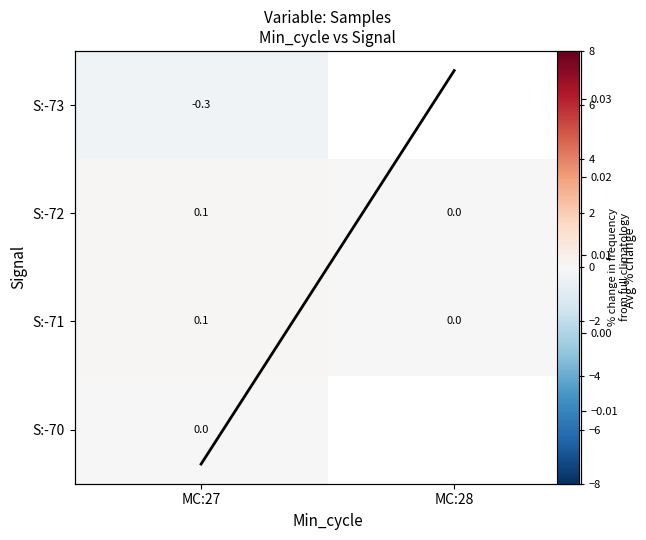

Between MC:28 and MC:27, which is larger?

MC:27